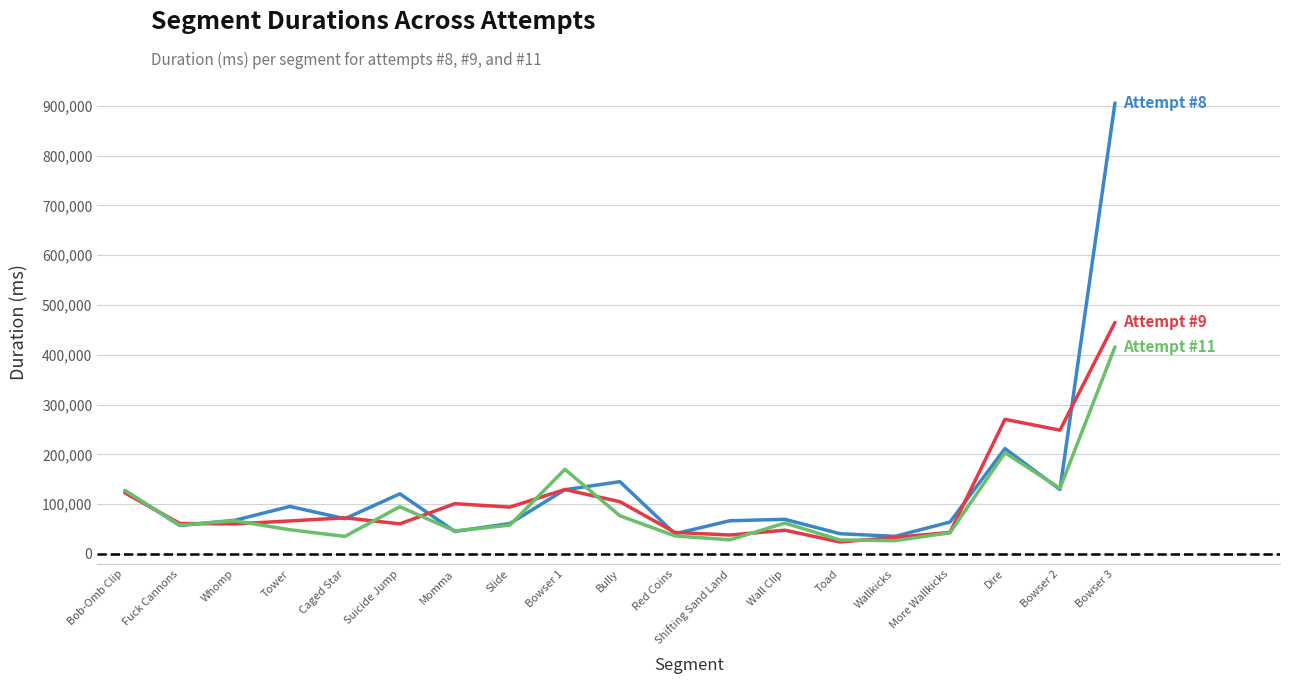

Does the chart have visible grid lines?

Yes